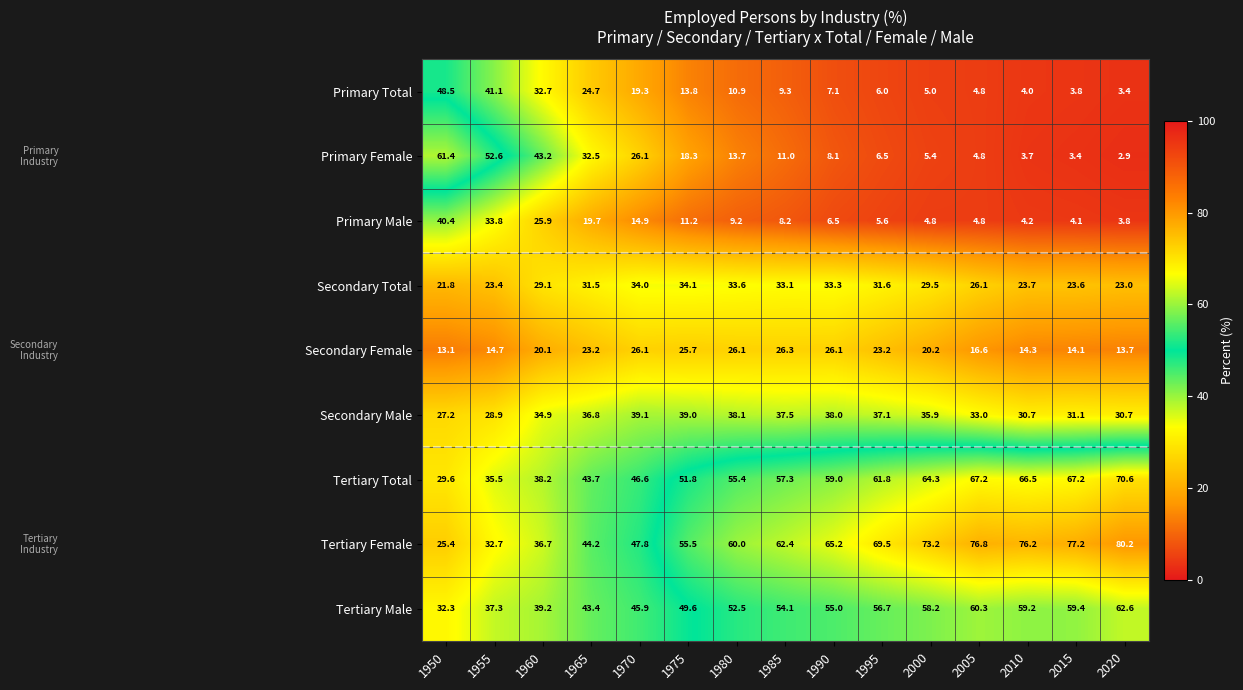

The Secondary Male series shows 28.9 at 1955. True or false?

True